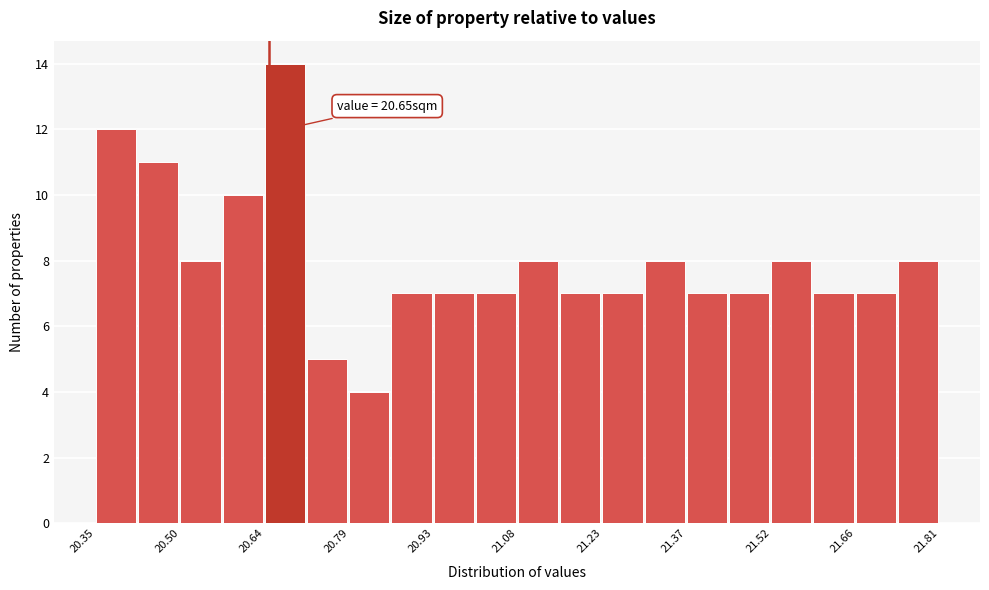

Around what value on the x-axis is the tallest bar? Give the approximate position of its centre, as read against the axis.

20.68